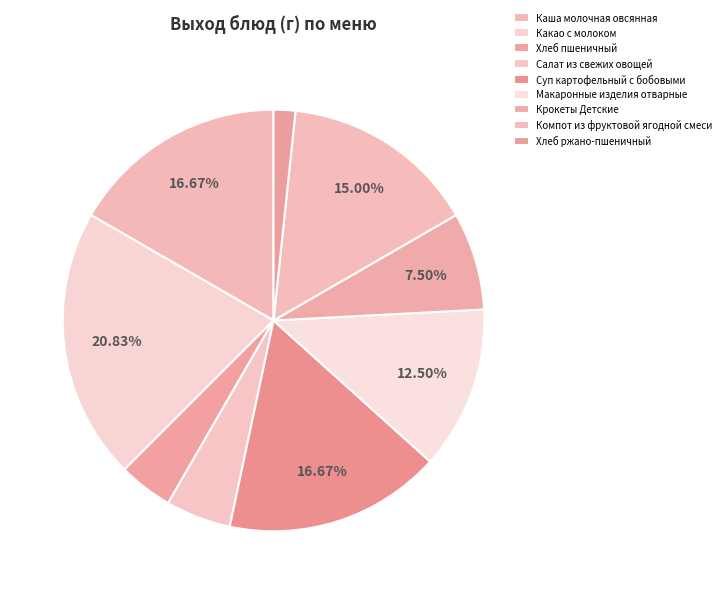

To the nearest percent, what portion does Макаронные изделия отварные represent?

12%